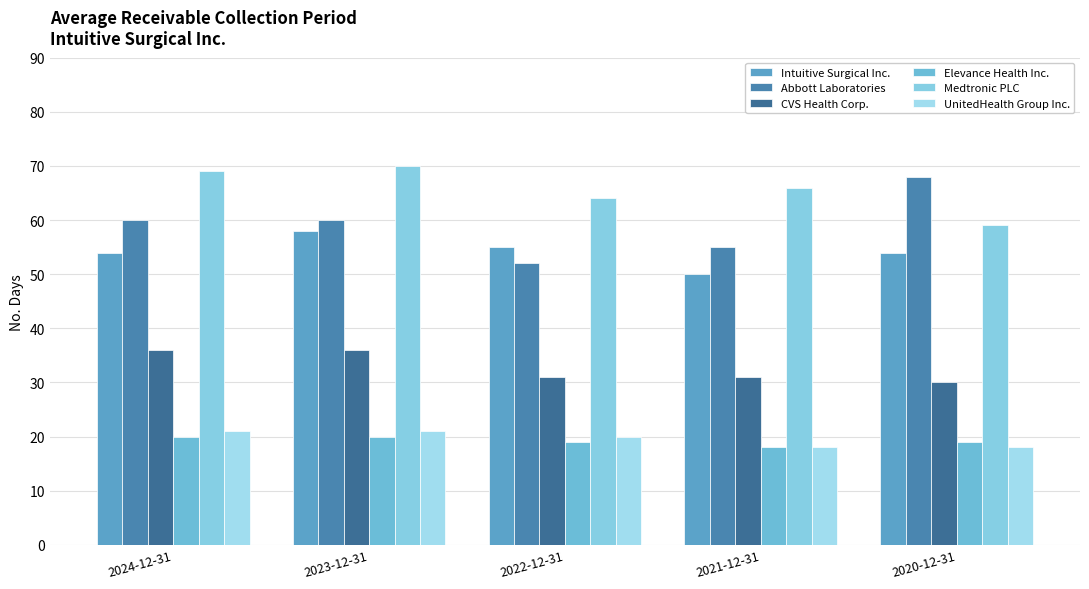

At how many categories does at least one series exceed 33?

5